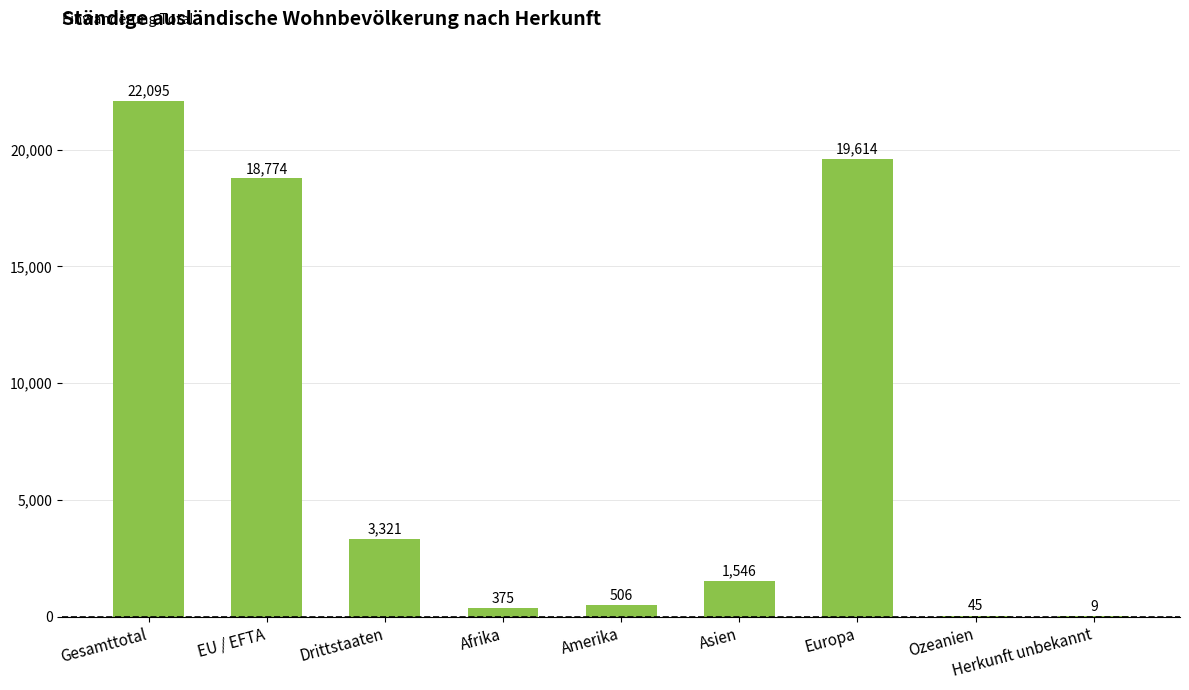

What is the change in value from Amerika to Europa?

+19108